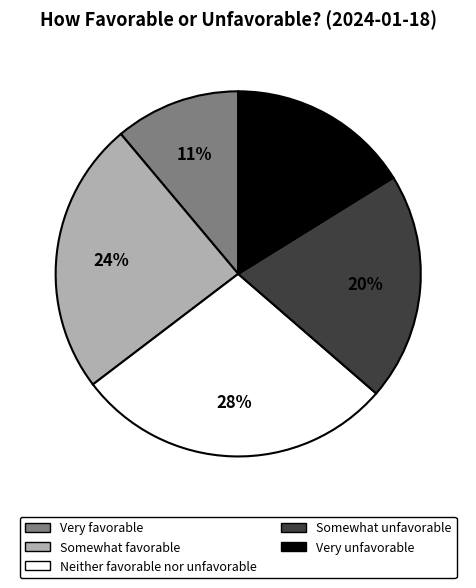

To the nearest percent, what is the average slice percentage?

20%